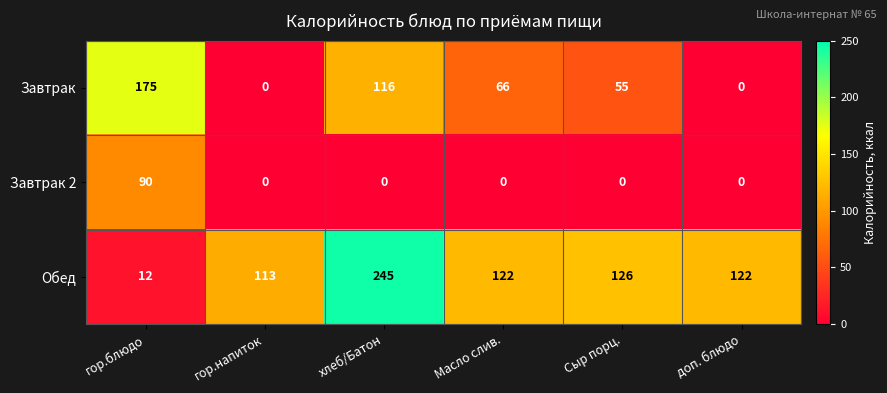

Reading left to right, list all the values displayed in this chart.

Завтрак: 175	0	116	66	55	0
Завтрак 2: 90	0	0	0	0	0
Обед: 12	113	245	122	126	122